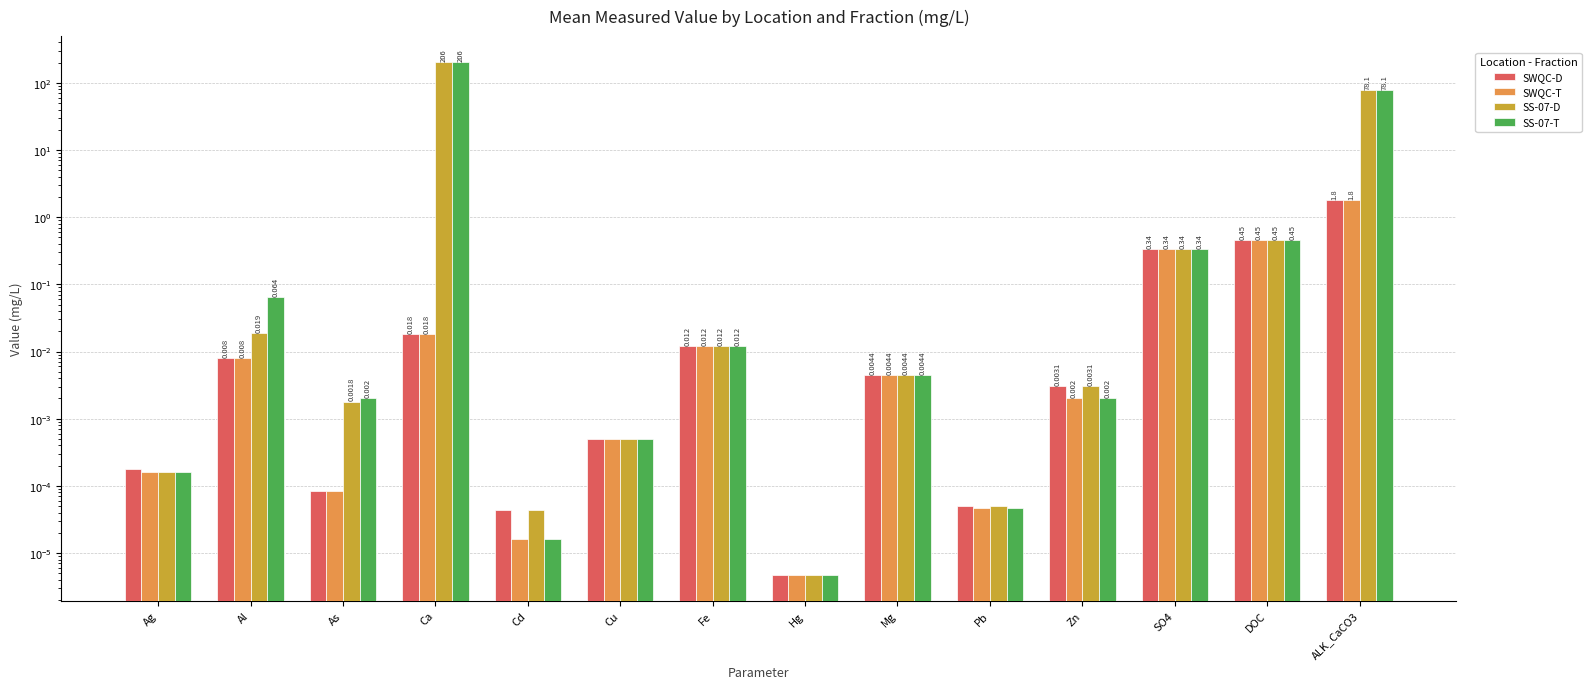

List the series in order of their peak value, lowest first.

SWQC-D, SWQC-T, SS-07-D, SS-07-T